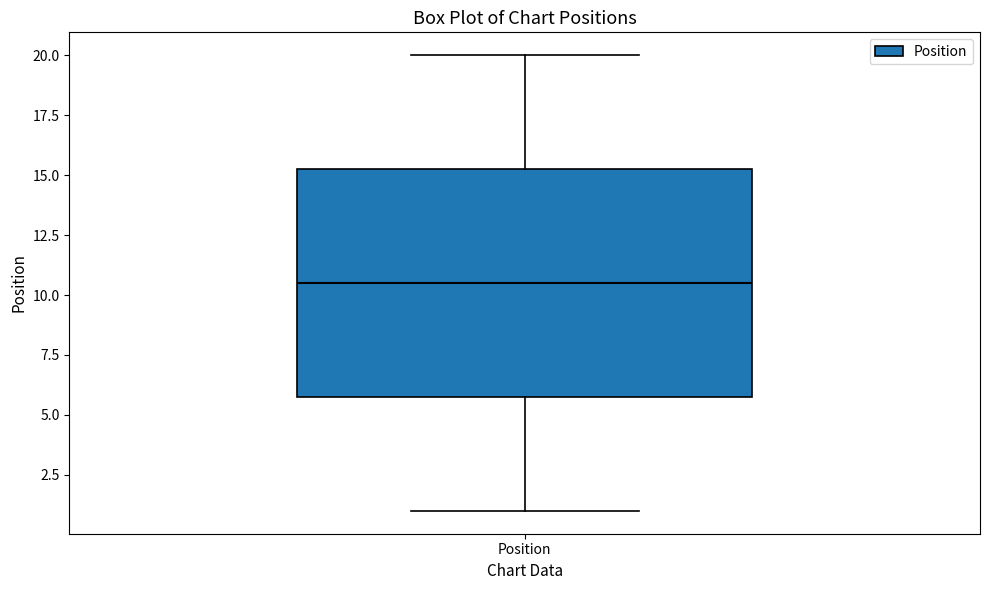

Read this box plot against the y-axis: the position of the median line, the range covered by the box, and the ends of both whiskers. The values are not printed on the chart, so give them approximately, as read against the axis.

median 10.5, box 6.0 to 15.5, whiskers 1.0 to 20.0